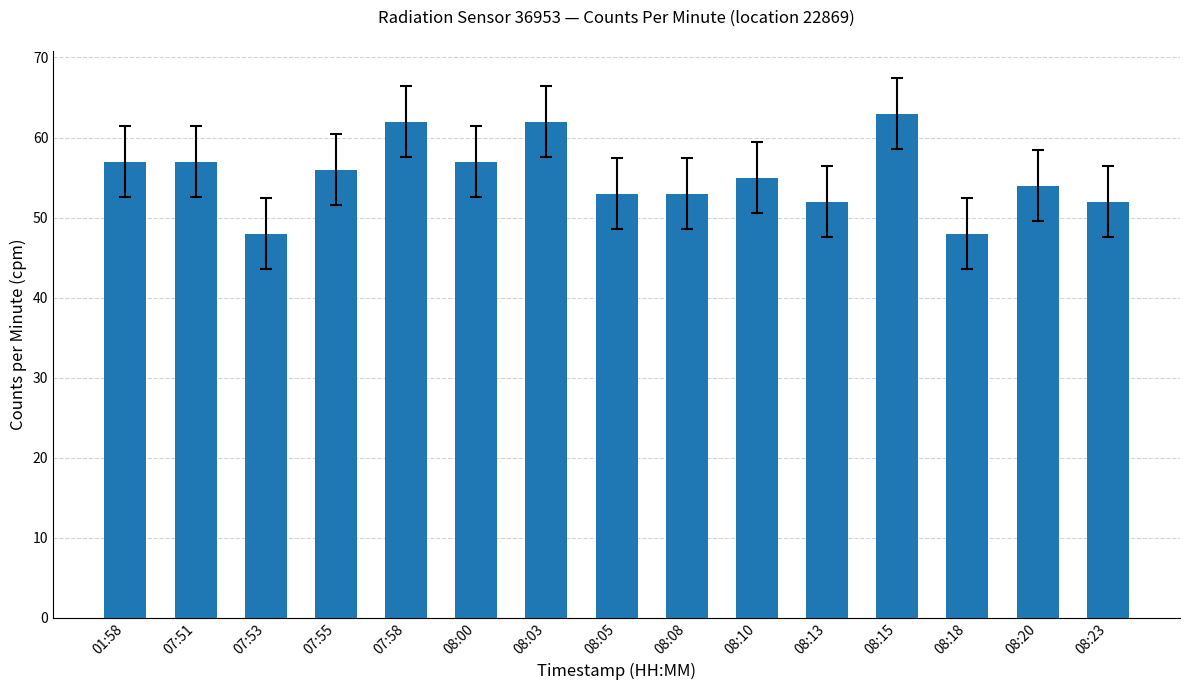

Is it true that the value at 08:23 is 76?

False